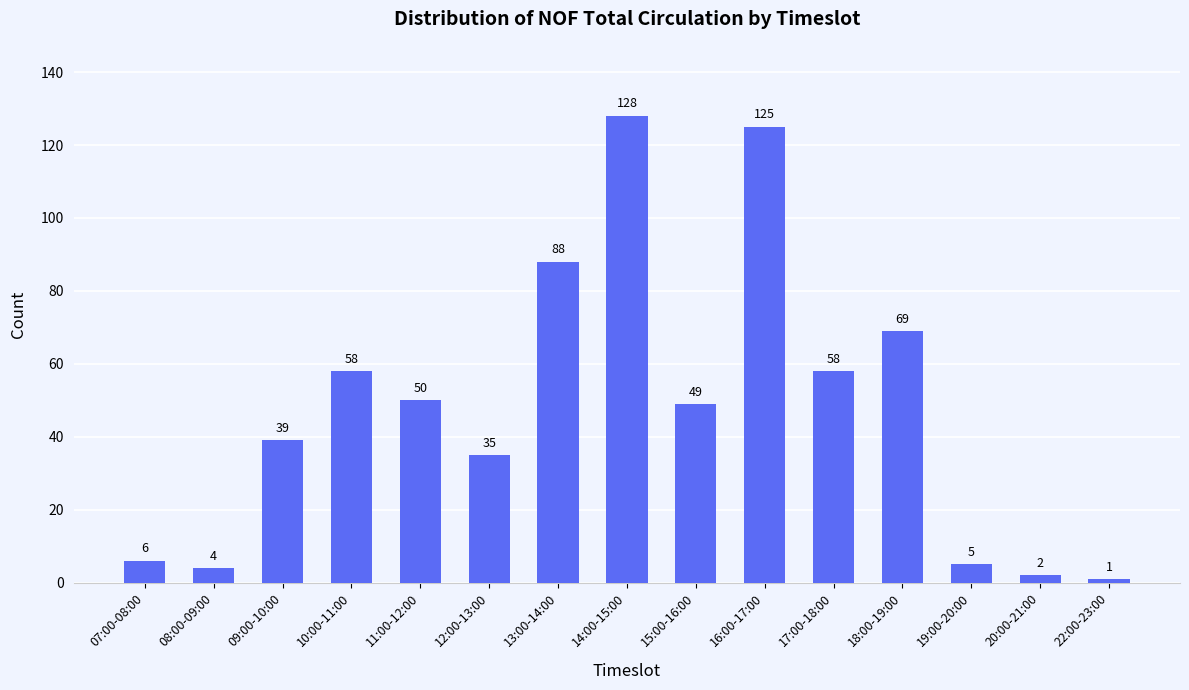

What is the value of the 7th bar from the left?

88